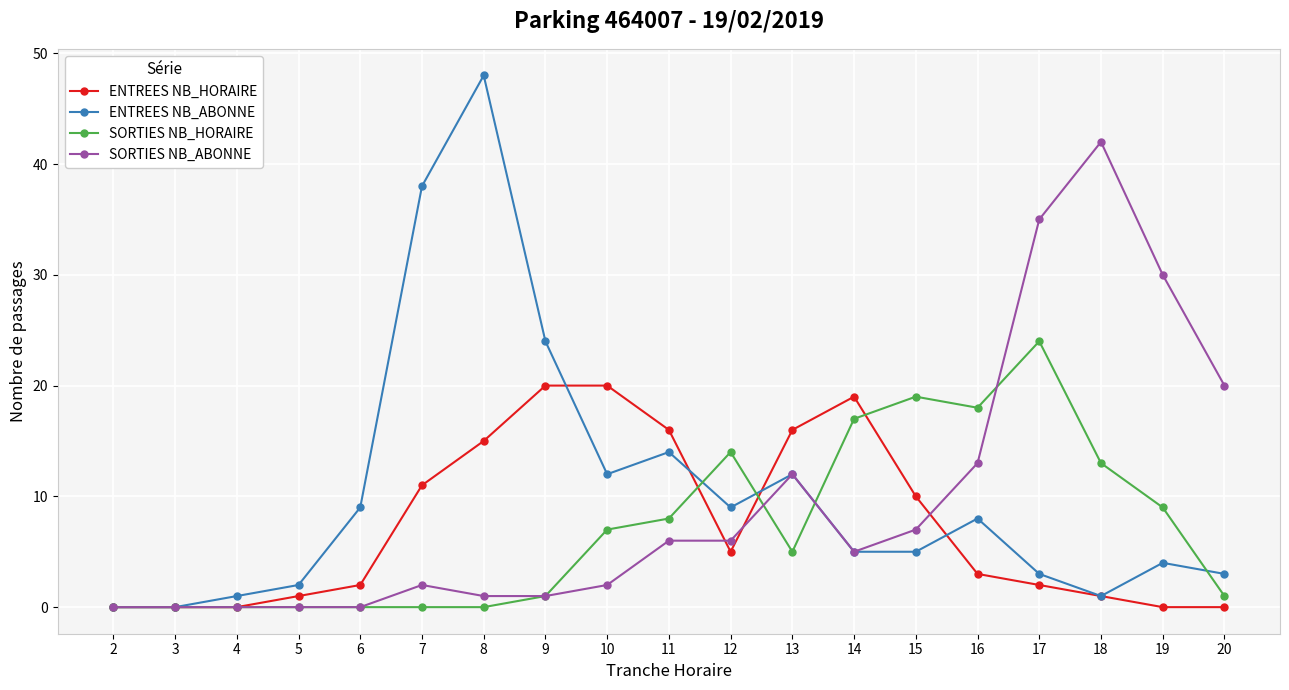

List the series in order of their peak value, lowest first.

ENTREES NB_HORAIRE, SORTIES NB_HORAIRE, SORTIES NB_ABONNE, ENTREES NB_ABONNE